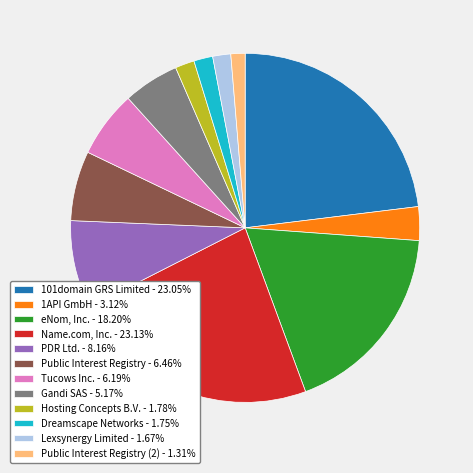

Do Public Interest Registry (2) - 1.31% and Tucows Inc. - 6.19% together represent more than half of the pie?

No